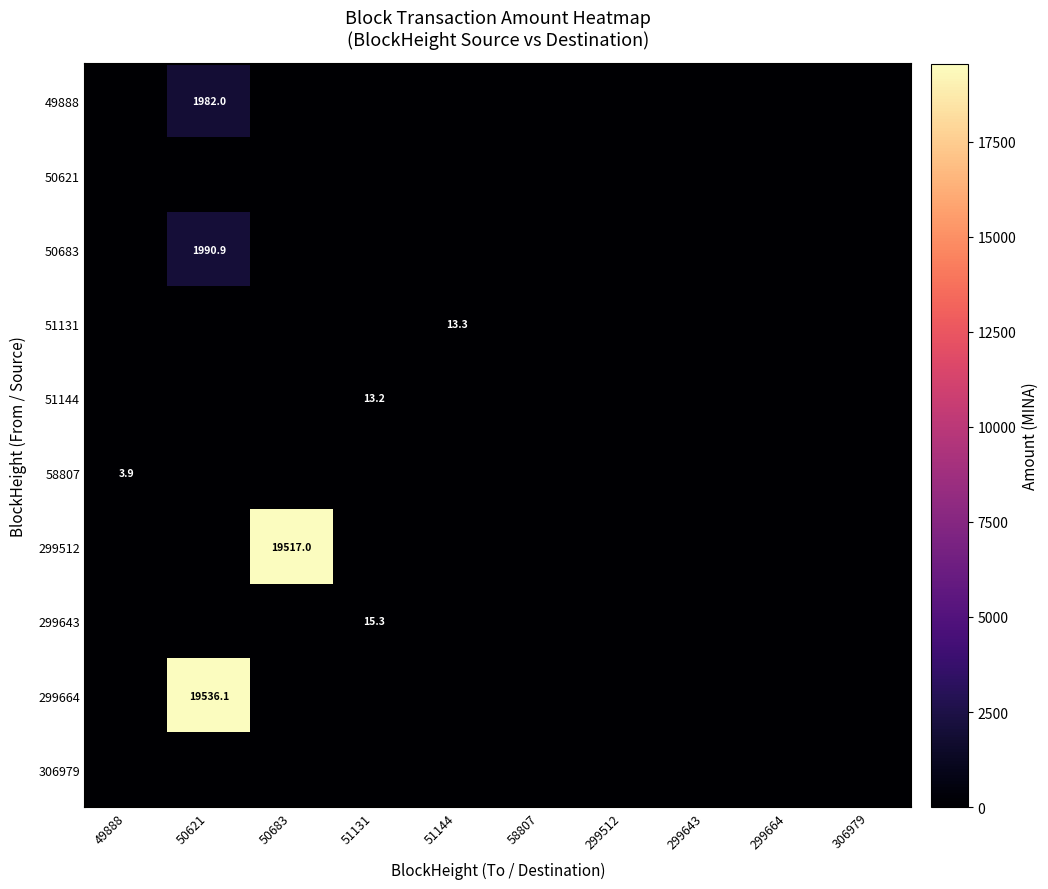

At how many categories does at least one series exceed 12323?

2